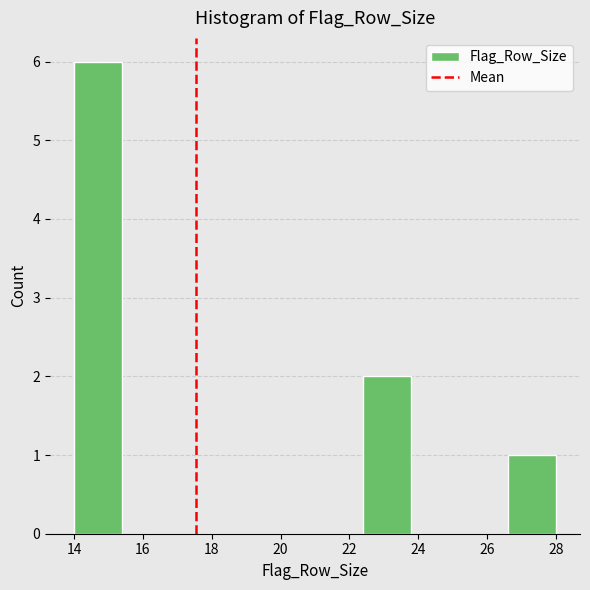

How tall is the bar that spans 26.6 to 28.0 on the x-axis? The values are not printed on the chart, so give them approximately, as read against the axis.

1